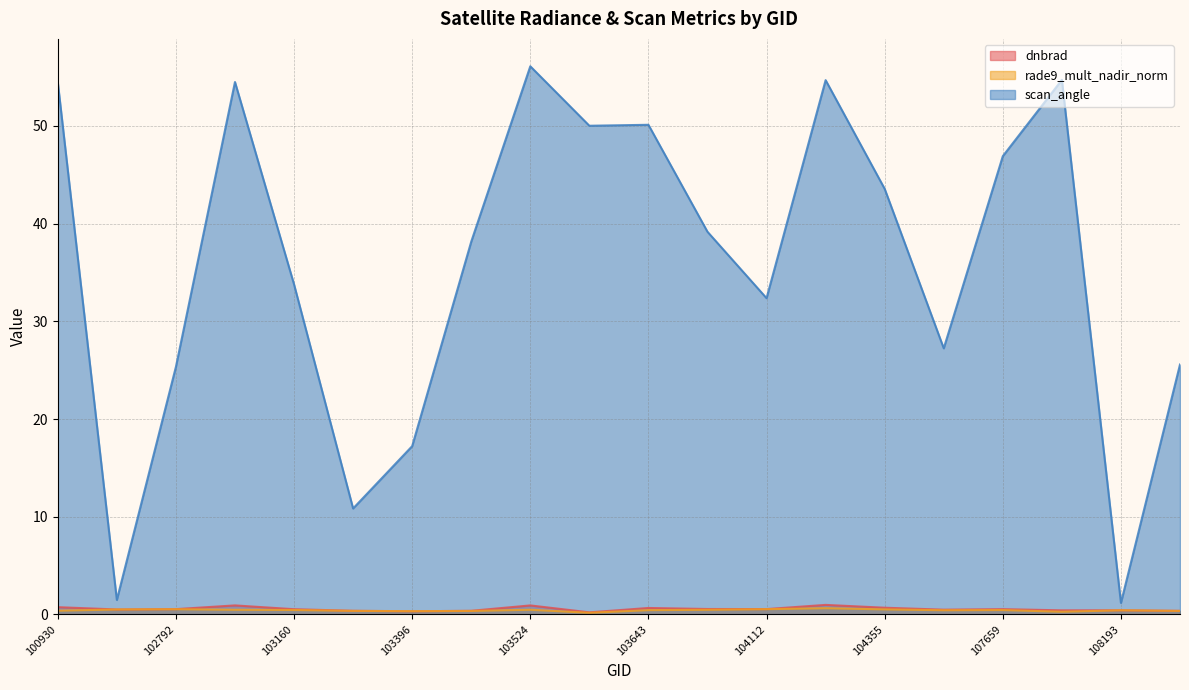

Which series has the widest spread of values?

scan_angle